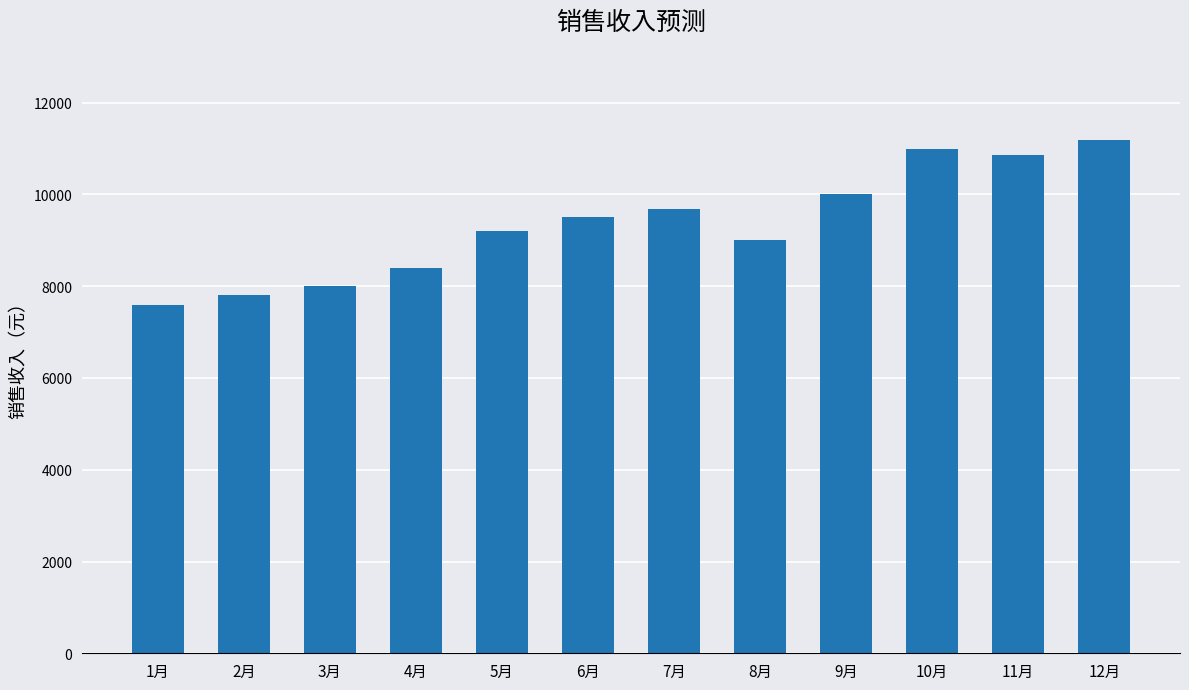

Count the number of categories in the chart.

12